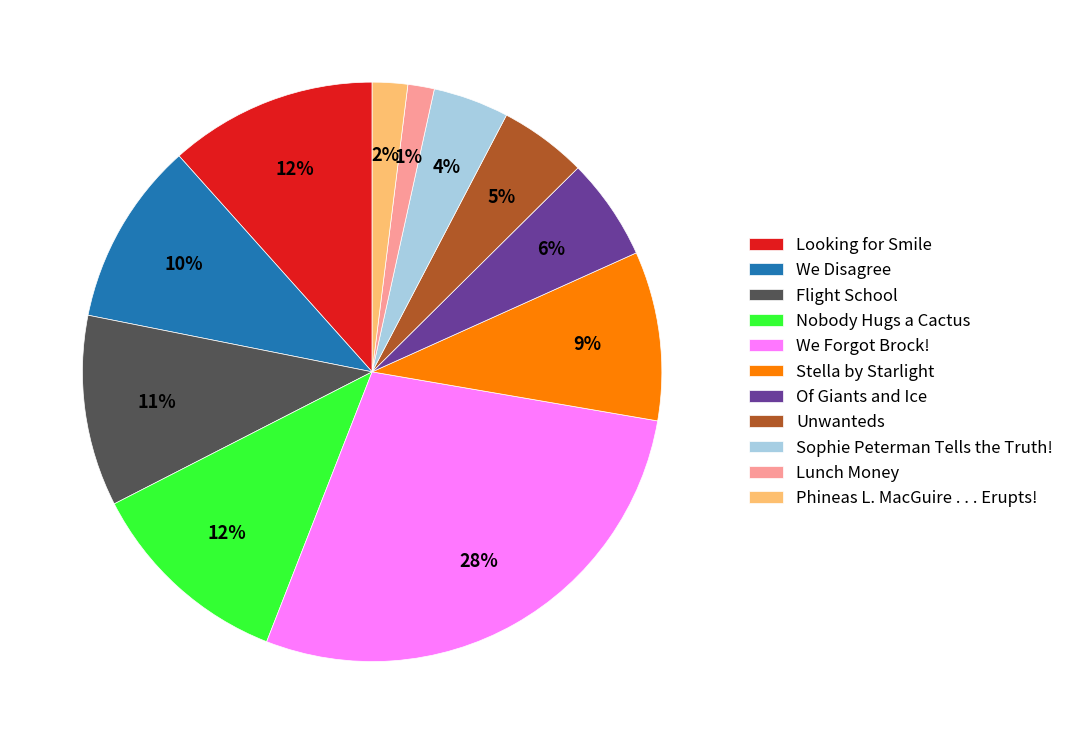

Between Nobody Hugs a Cactus and Of Giants and Ice, which is larger?

Nobody Hugs a Cactus